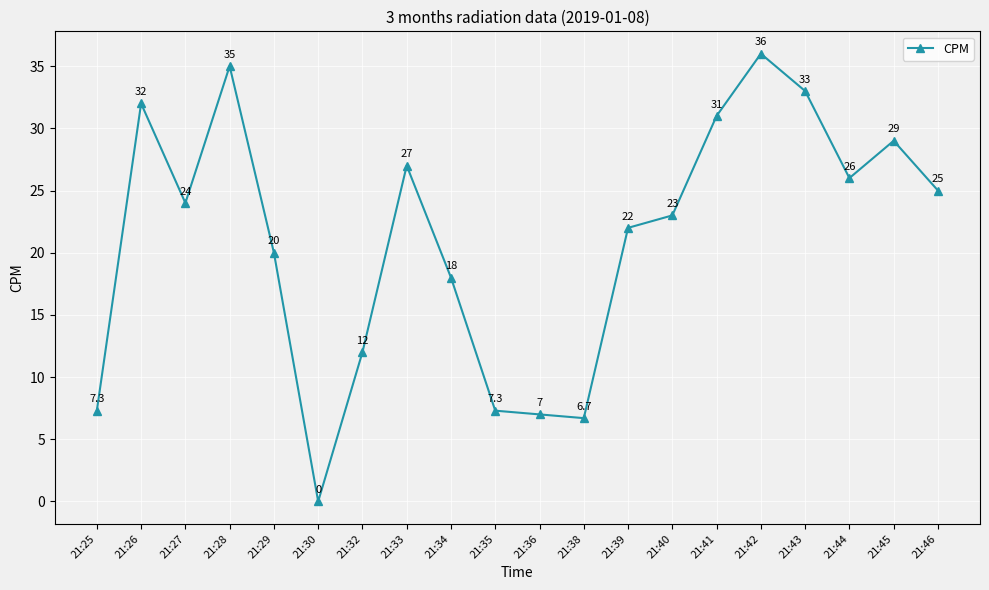

Reading right to left, what are all the values shown in this chart?

25.0	29.0	26.0	33.0	36.0	31.0	23.0	22.0	6.7	7.0	7.3	18.0	27.0	12.0	0.0	20.0	35.0	24.0	32.0	7.3